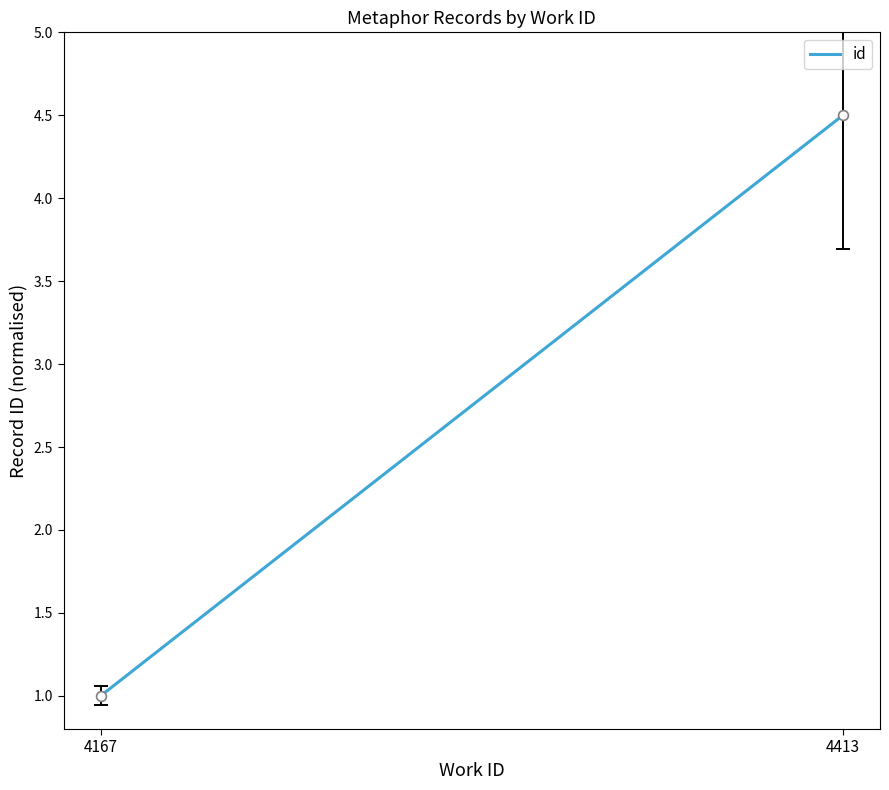

What Y value in the scatter plot is closest to 2?

1.0